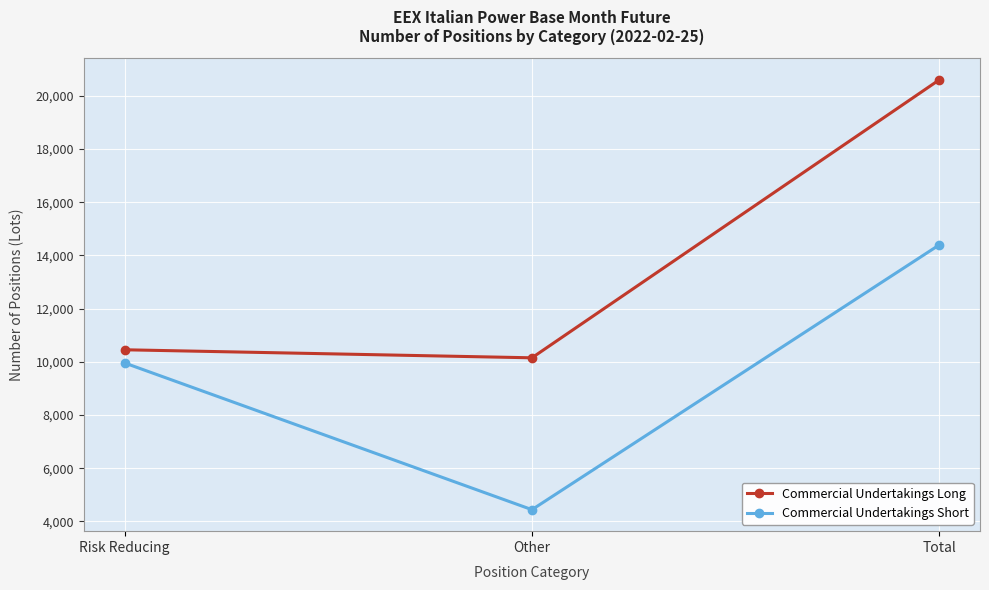

Is this an area chart (filled region under the line)?

No